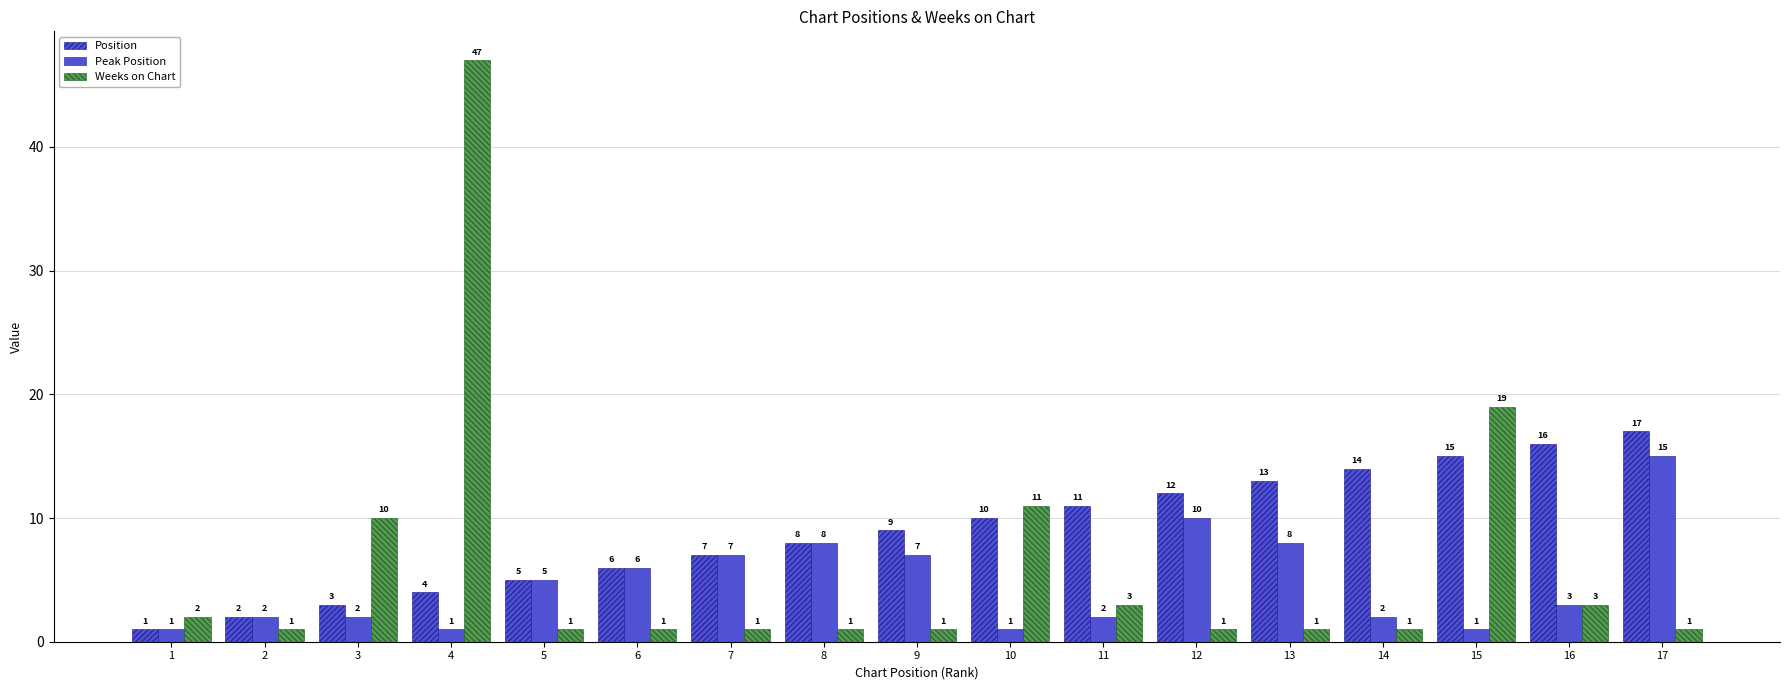

What is the spread (max minus min) of values at 13?

12